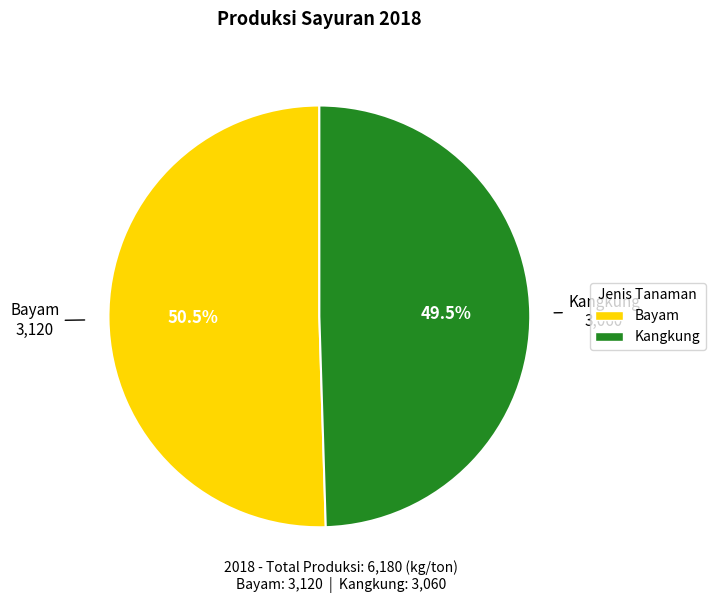

Is there a majority slice in this chart?

Yes